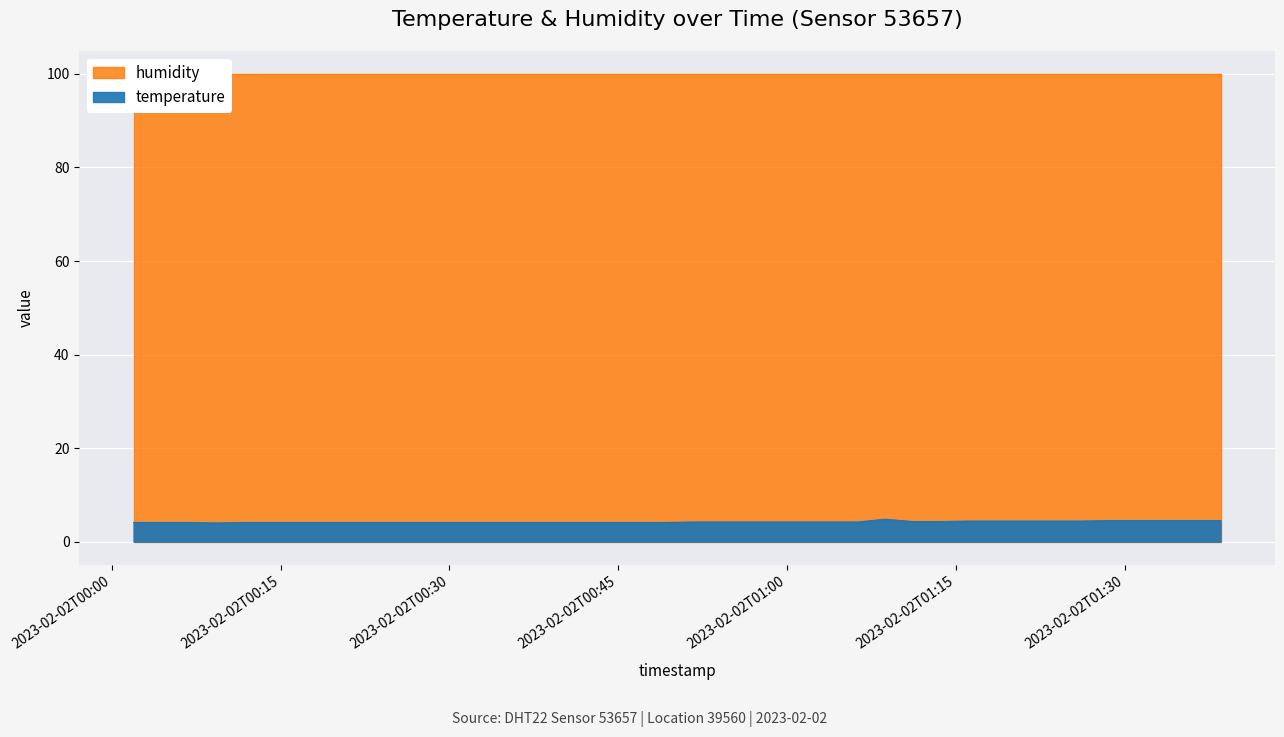

Reading left to right, extract all data points from this chart.

2023-02-02T00:01:56=4.1	2023-02-02T00:04:27=4.1	2023-02-02T00:06:53=4.1	2023-02-02T00:09:21=4.0	2023-02-02T00:11:48=4.1	2023-02-02T00:14:16=4.1	2023-02-02T00:16:52=4.1	2023-02-02T00:19:24=4.1	2023-02-02T00:21:51=4.1	2023-02-02T00:24:17=4.1	2023-02-02T00:26:45=4.1	2023-02-02T00:29:18=4.1	2023-02-02T00:31:44=4.1	2023-02-02T00:34:13=4.1	2023-02-02T00:36:40=4.1	2023-02-02T00:39:06=4.1	2023-02-02T00:41:32=4.1	2023-02-02T00:43:58=4.1	2023-02-02T00:46:42=4.1	2023-02-02T00:49:08=4.1	2023-02-02T00:51:35=4.2	2023-02-02T00:54:01=4.2	2023-02-02T00:56:26=4.2	2023-02-02T00:58:52=4.2	2023-02-02T01:01:19=4.2	2023-02-02T01:03:51=4.2	2023-02-02T01:06:17=4.2	2023-02-02T01:08:43=4.8	2023-02-02T01:11:09=4.3	2023-02-02T01:13:35=4.3	2023-02-02T01:16:02=4.4	2023-02-02T01:18:28=4.4	2023-02-02T01:21:16=4.4	2023-02-02T01:23:42=4.4	2023-02-02T01:26:09=4.4	2023-02-02T01:28:35=4.5	2023-02-02T01:31:07=4.5	2023-02-02T01:33:33=4.5	2023-02-02T01:36:06=4.5	2023-02-02T01:38:32=4.5